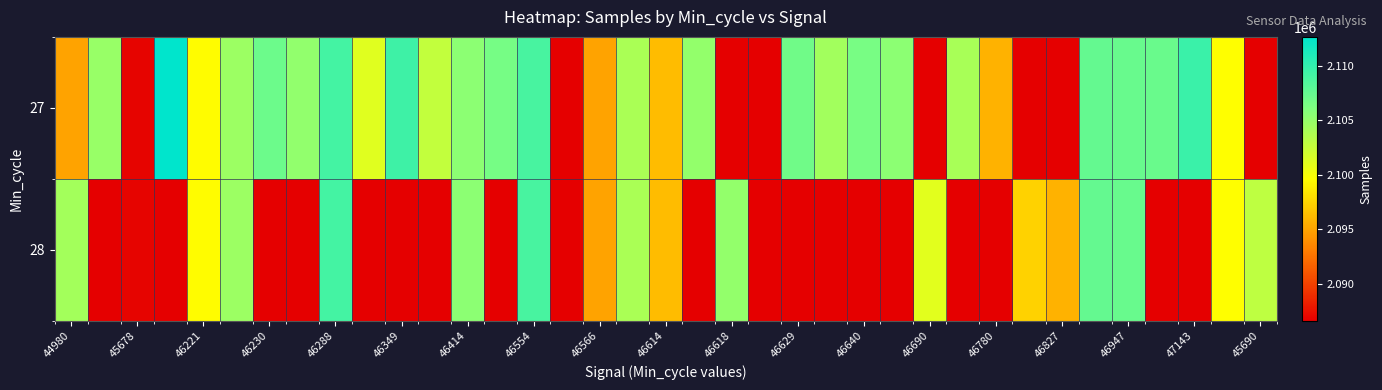

At how many categories does at least one series exceed 2100184?

27